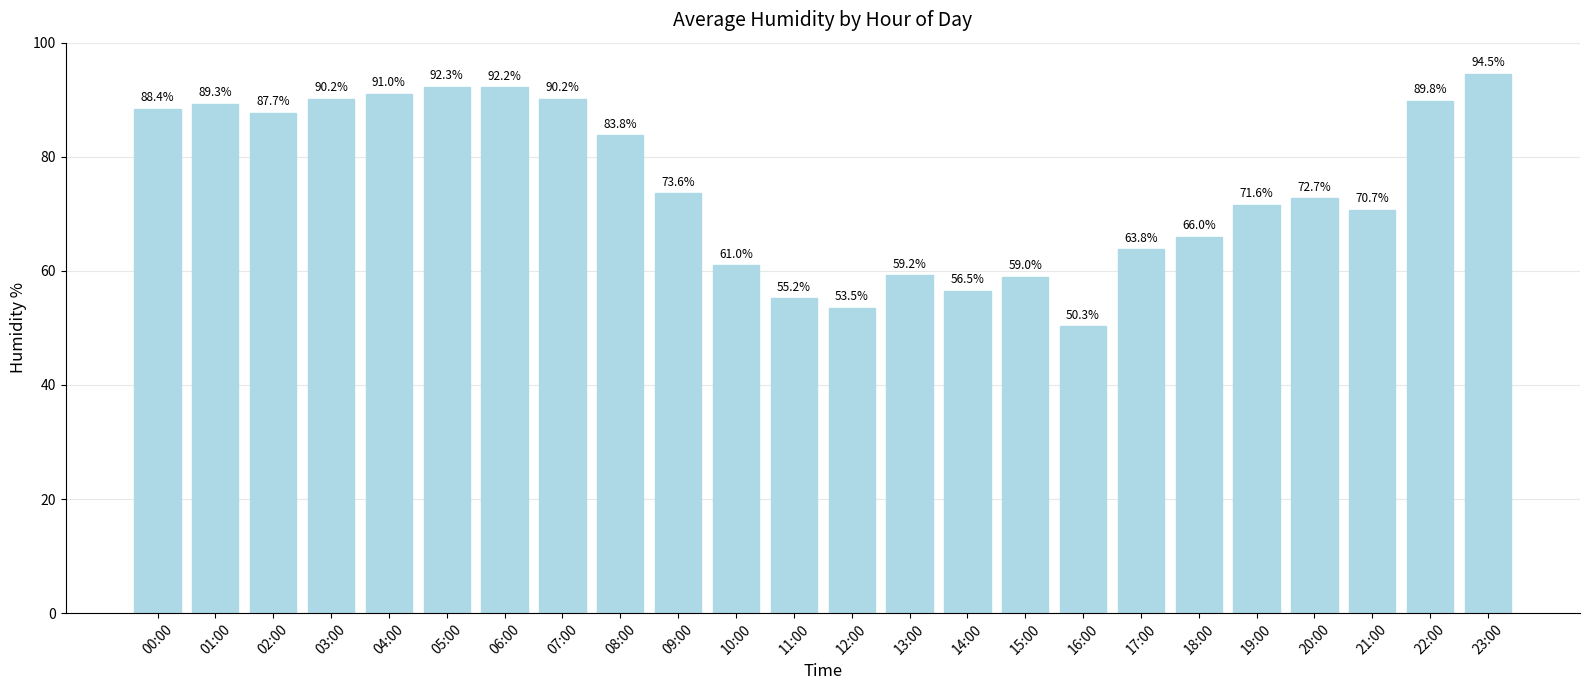

Reading left to right, transcribe all the data shown in this chart.

88.4	89.3	87.7	90.2	91.0	92.3	92.2	90.2	83.8	73.6	61.0	55.2	53.5	59.2	56.5	59.0	50.3	63.8	66.0	71.6	72.7	70.7	89.8	94.5